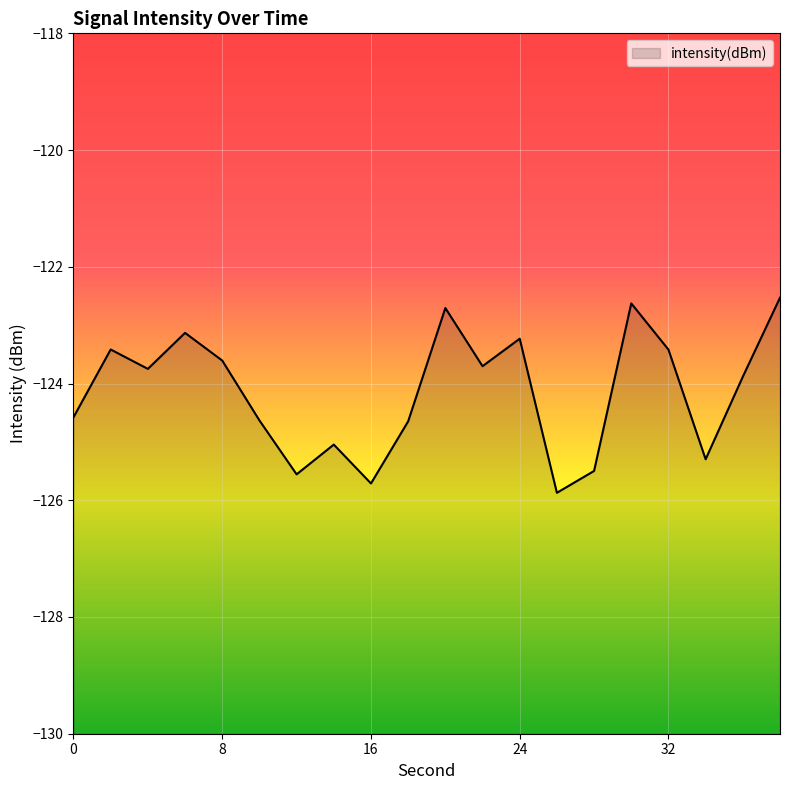

What is the average value?

-124.1